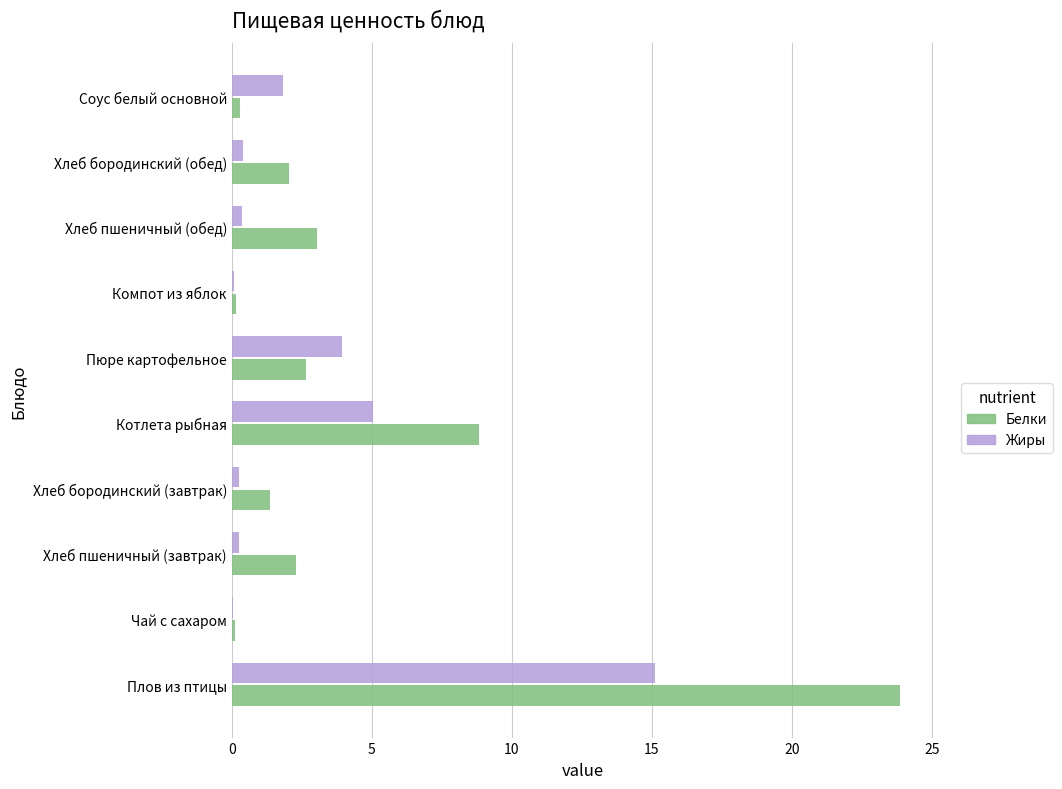

The Белки series shows 3.0 at Хлеб пшеничный (обед). True or false?

True